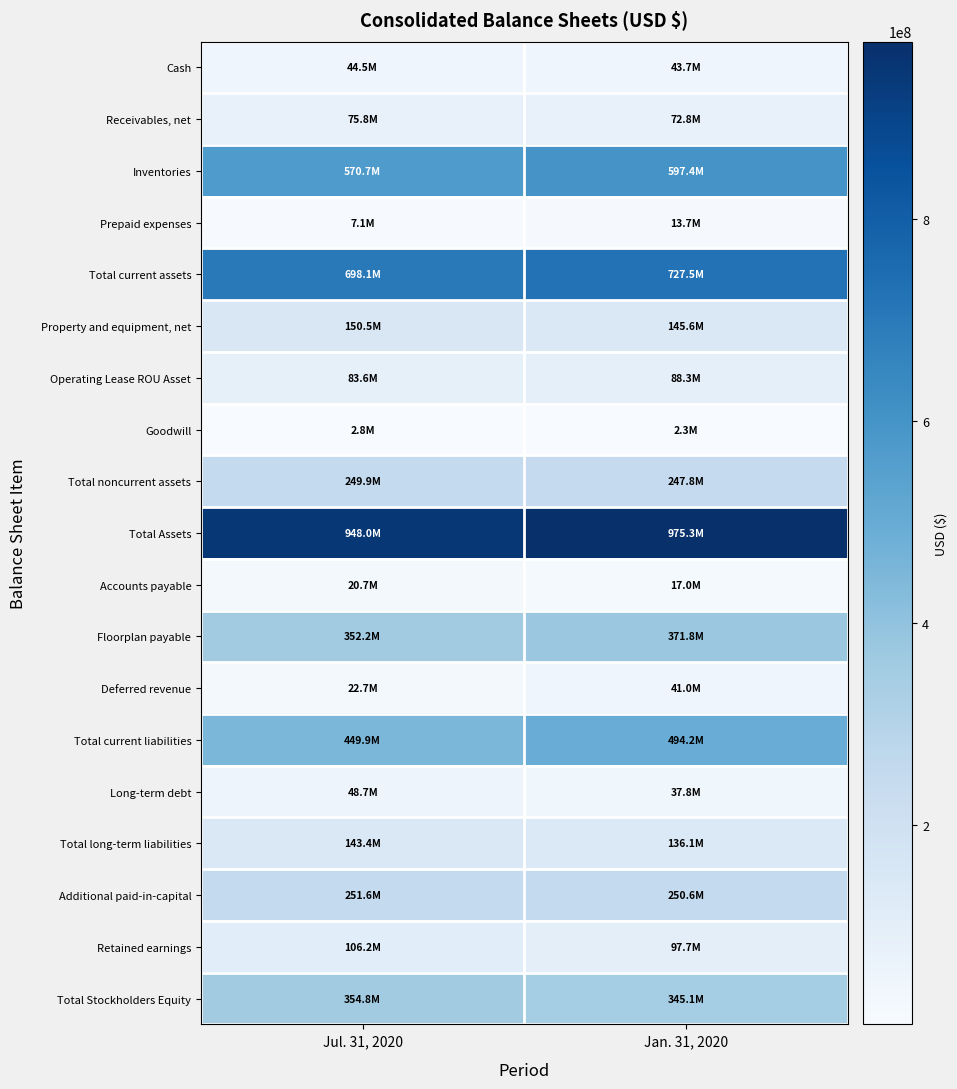

At which category does the chart reach its peak across all series?

Jan. 31, 2020